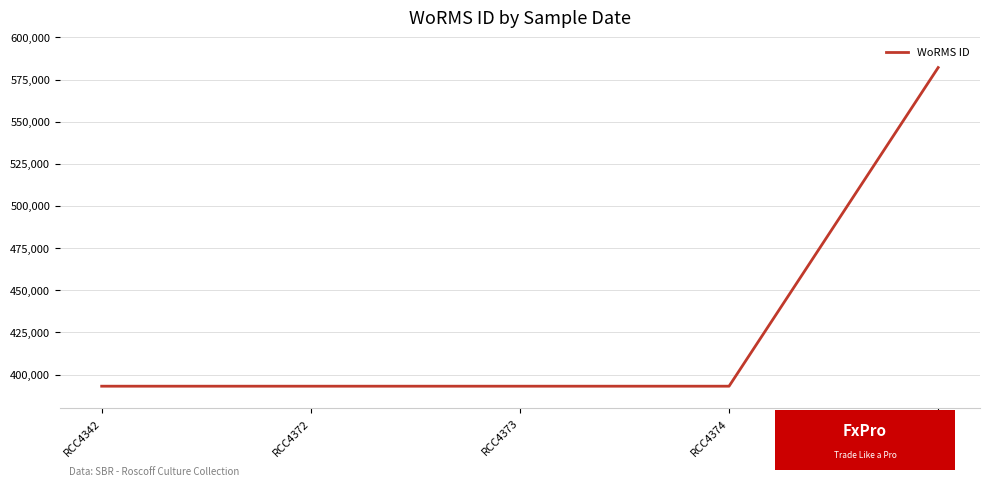

Approximately how many times larger is the value at RCC4372 compared to RCC4671?

0.7